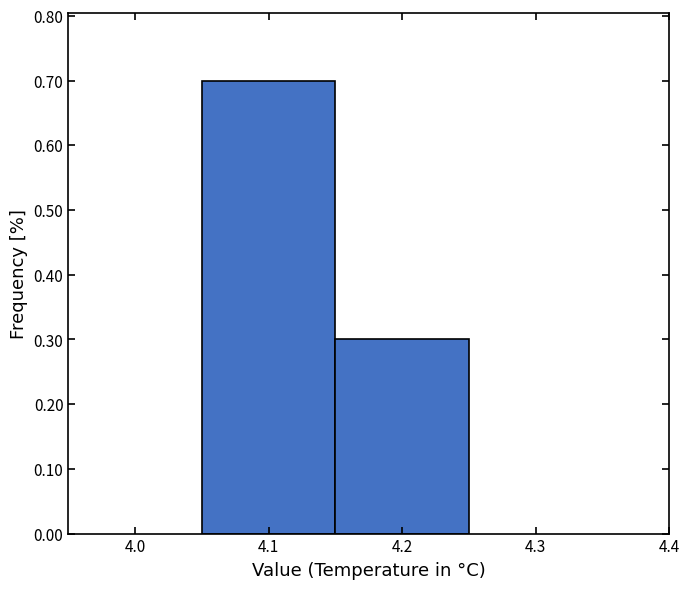

Reading left to right, transcribe this chart: for each bar, give the range it covers on the x-axis and its height. The values are not printed on the chart, so give them approximately, as read against the axis.

4.05 to 4.15: 0.7
4.15 to 4.25: 0.3